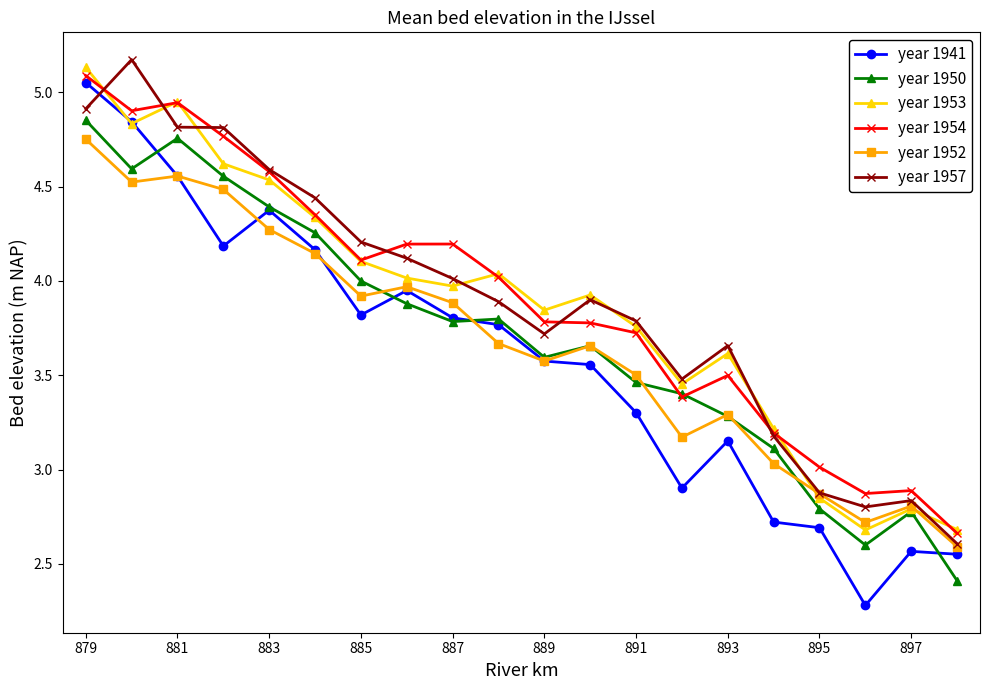

What is the smallest value displayed?

2.3